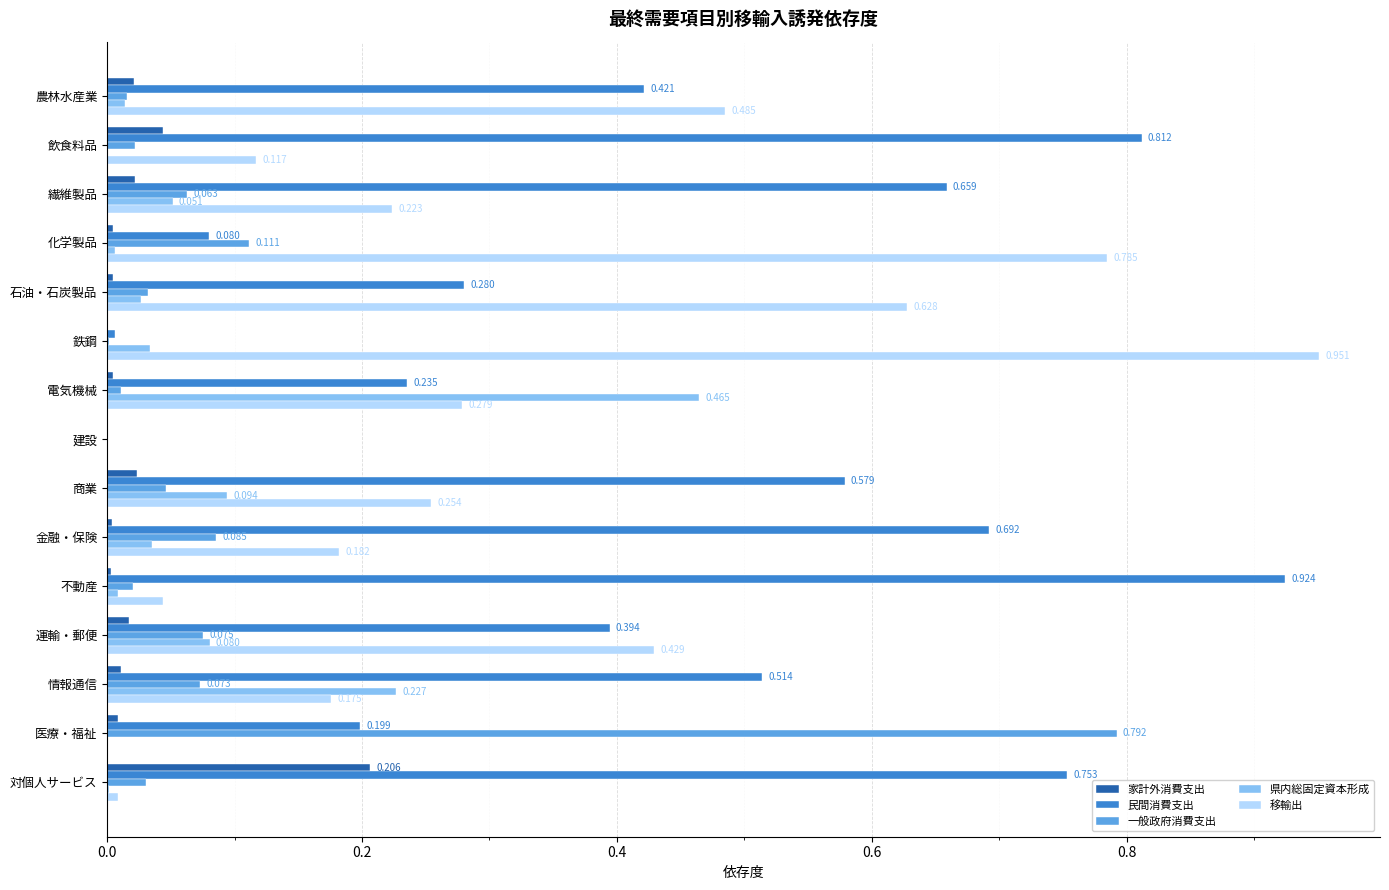

Which series has the largest total across all categories?

民間消費支出